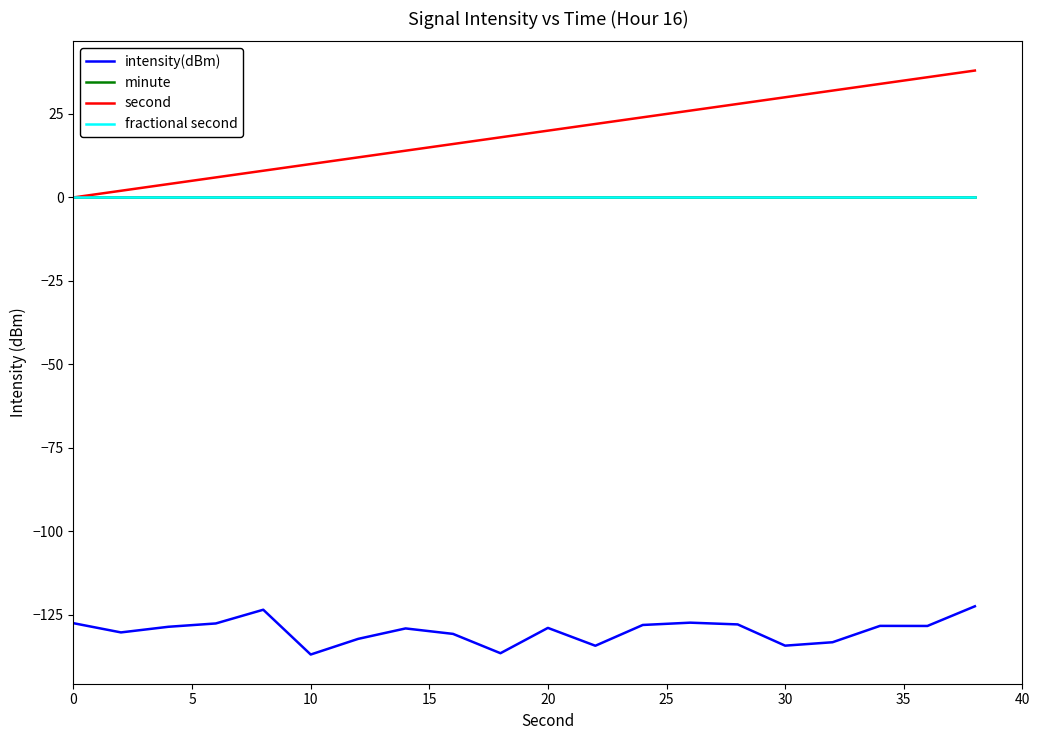

Does the chart have visible grid lines?

No